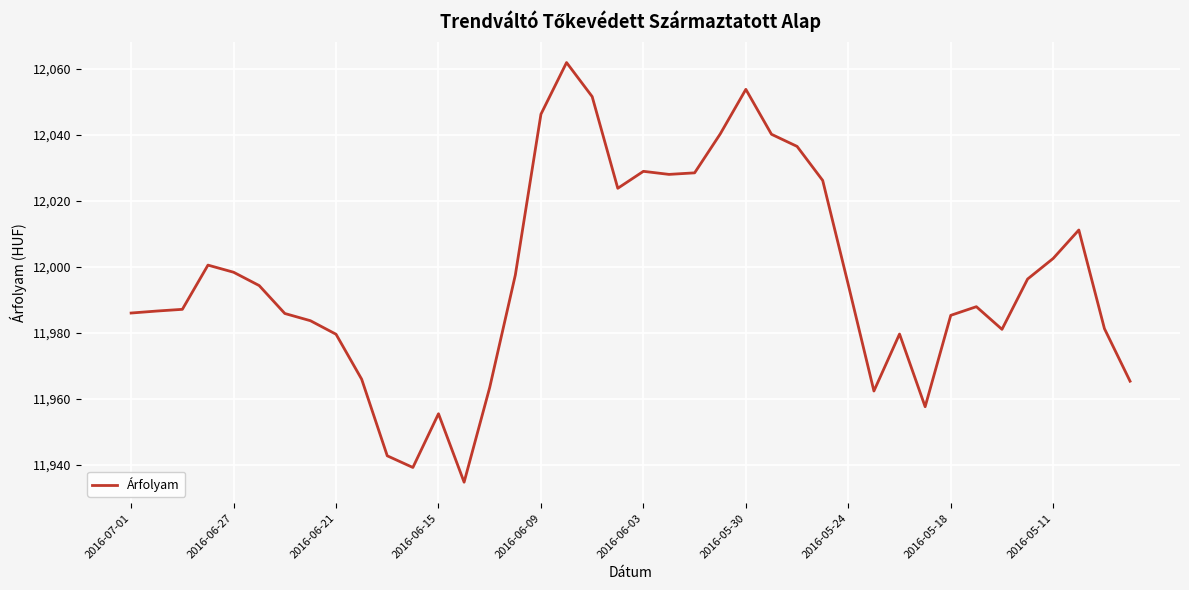

What is the difference between the maximum and minimum values?

127.2